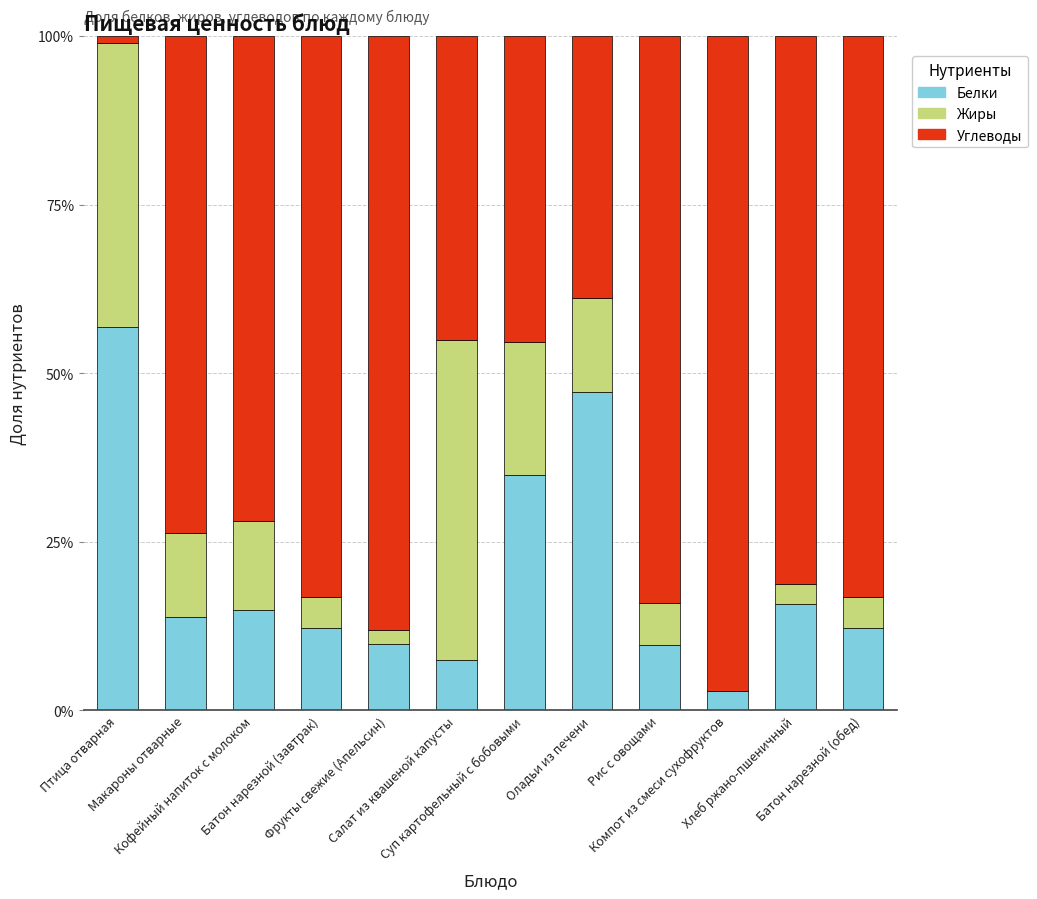

What is the highest value of the Белки series?

56.8